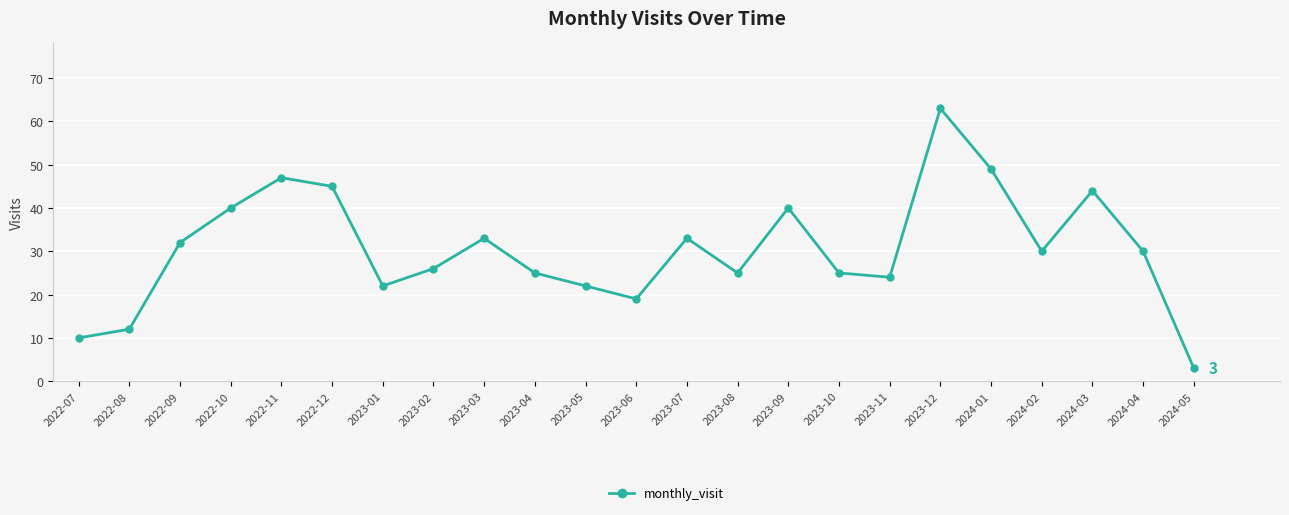

Which has a higher value, 2022-08 or 2022-09?

2022-09